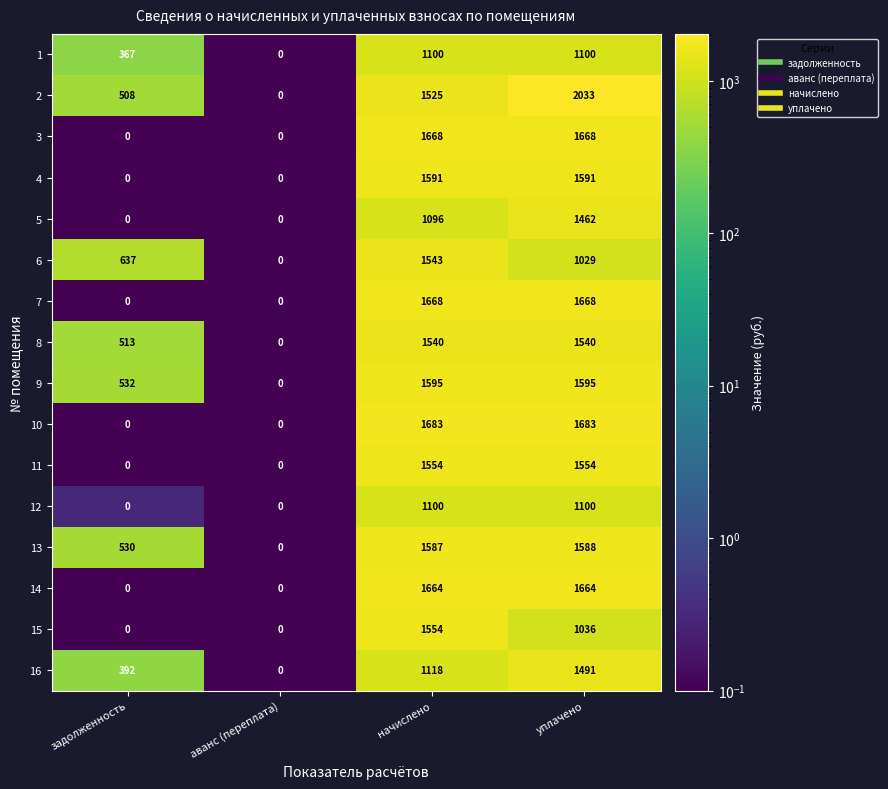

What is the average value of the 11 series?

777